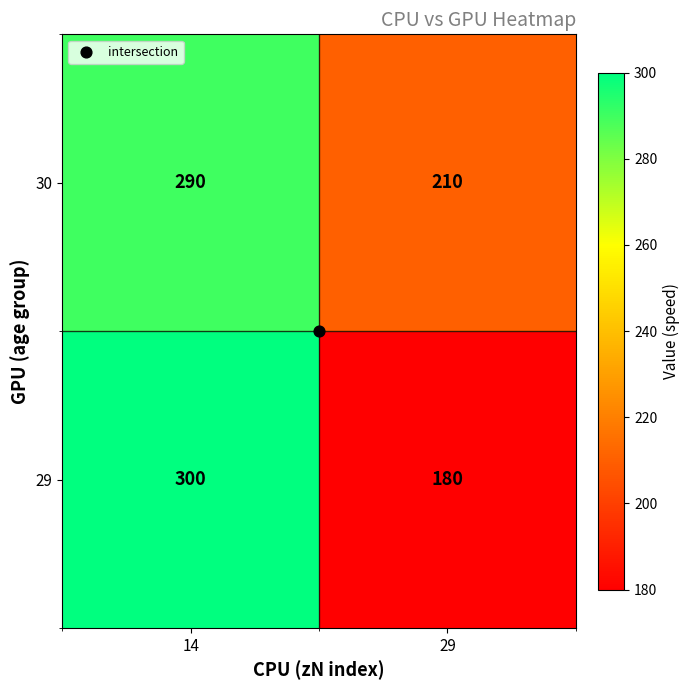

List the series in order of their peak value, highest first.

29, 30